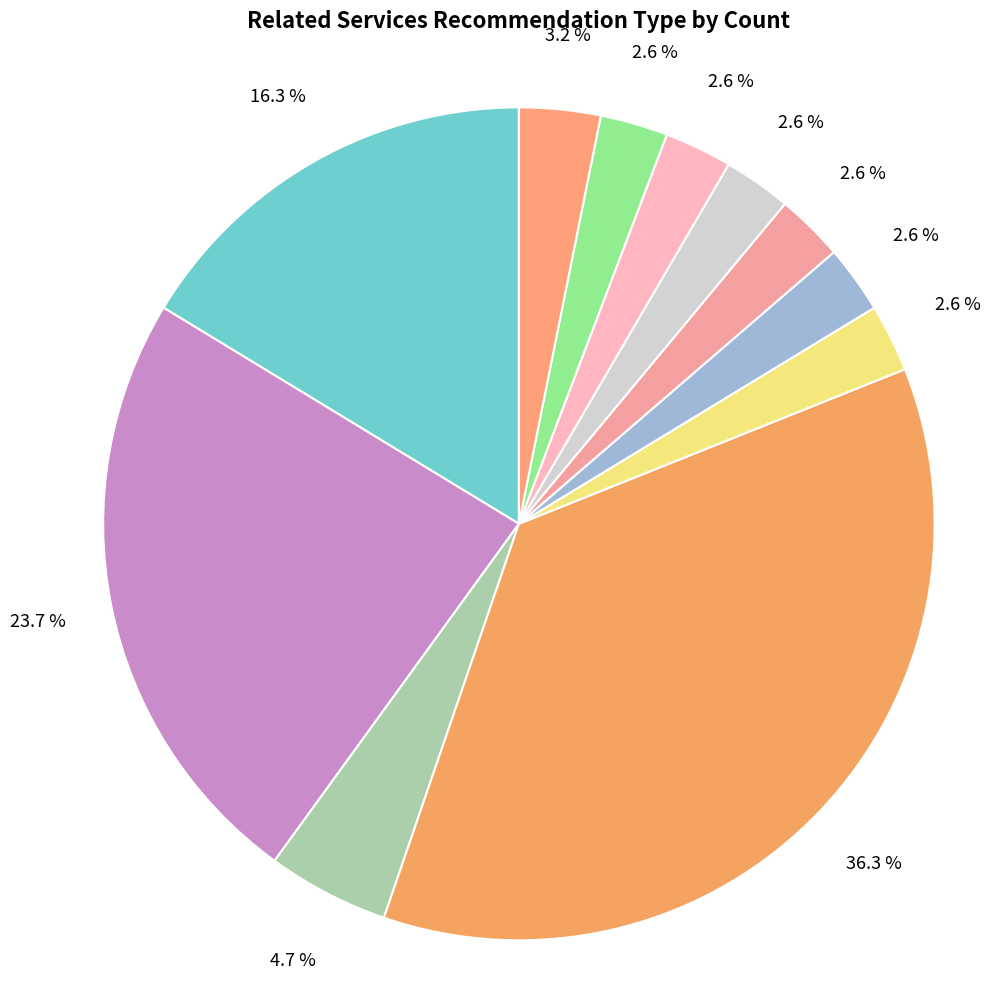

What is the smallest slice in the pie chart?

Counseling Services Bilingual